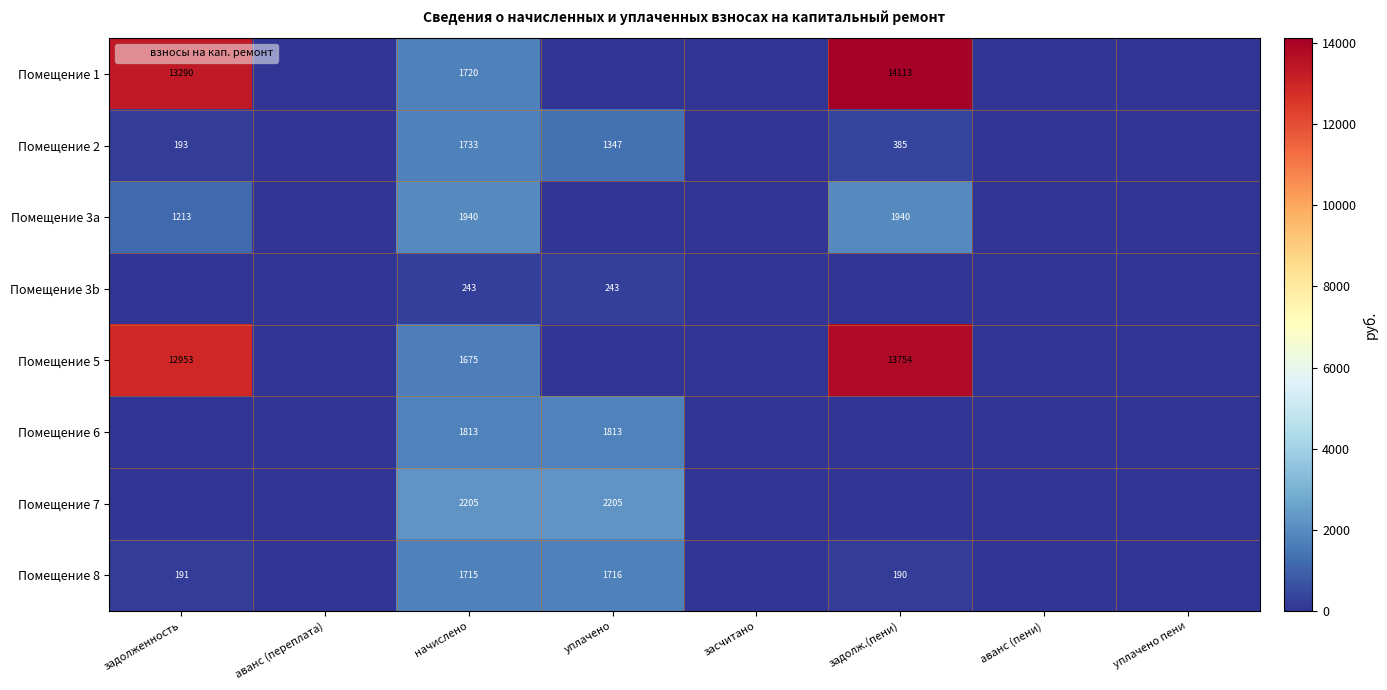

At how many categories does at least one series exceed 13510?

1